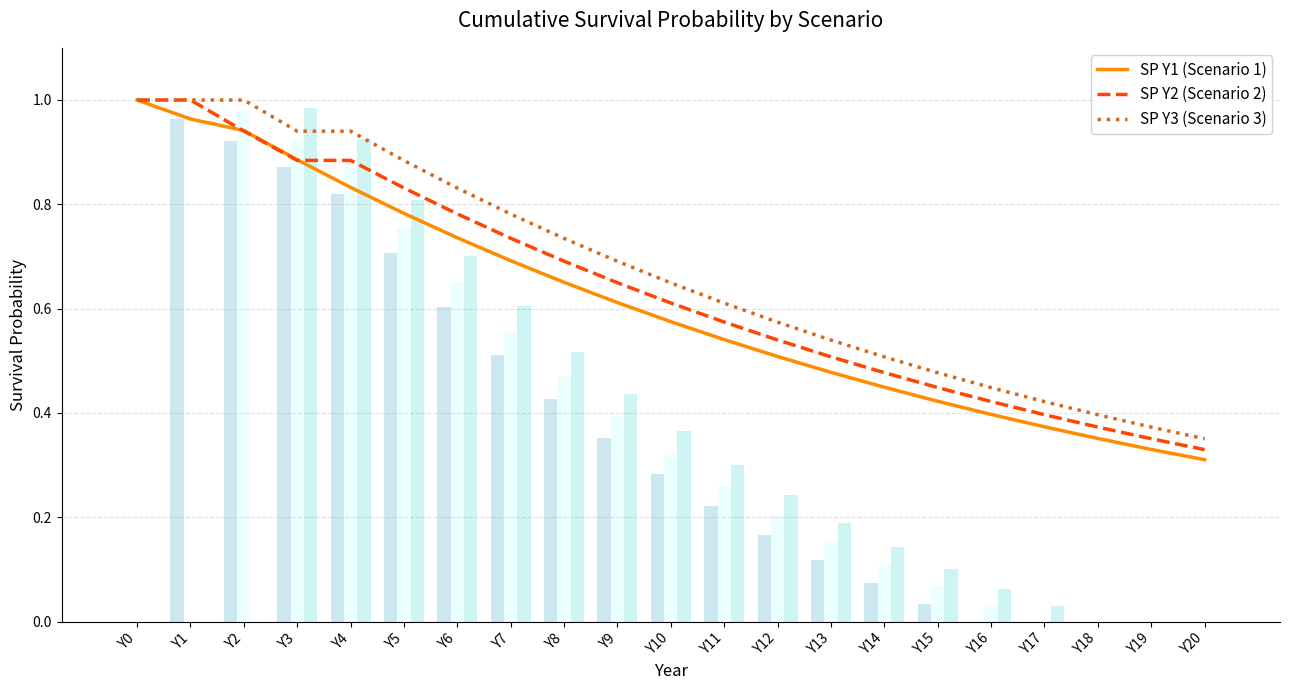

Where is SP Y3 (Scenario 3) nearest to the value 0?

Y20